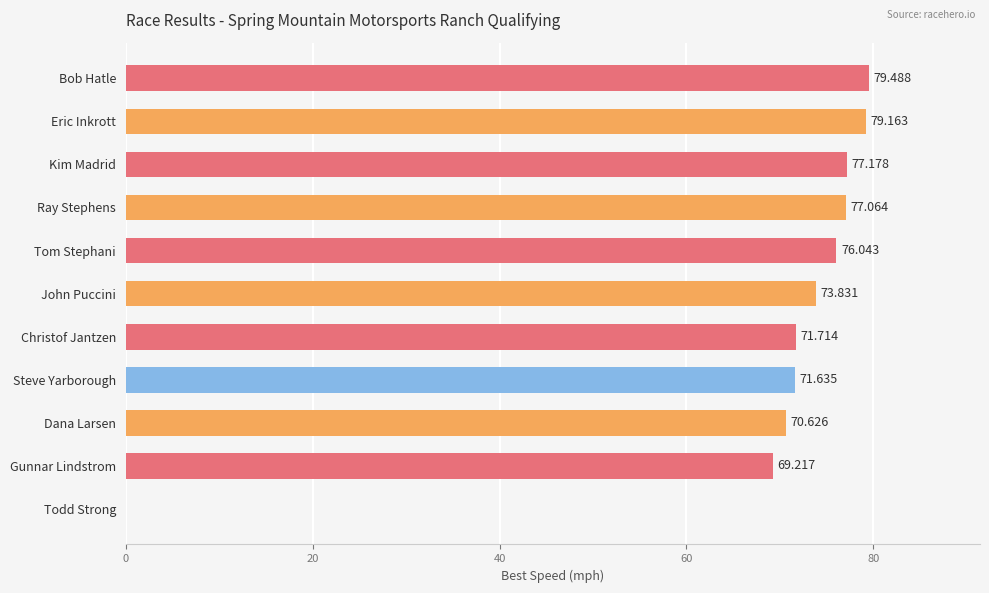

At which label is the value closest to 39?

Gunnar Lindstrom